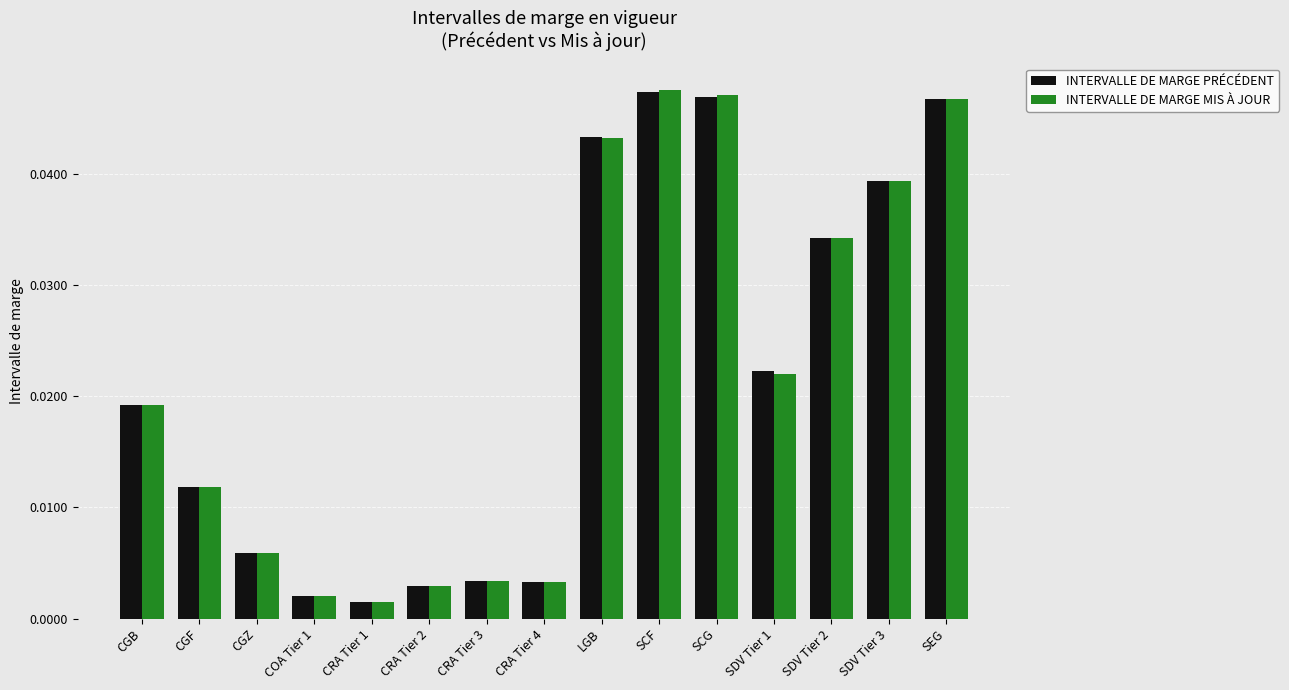

Which series changed the most between SCG and SDV Tier 2?

INTERVALLE DE MARGE MIS À JOUR